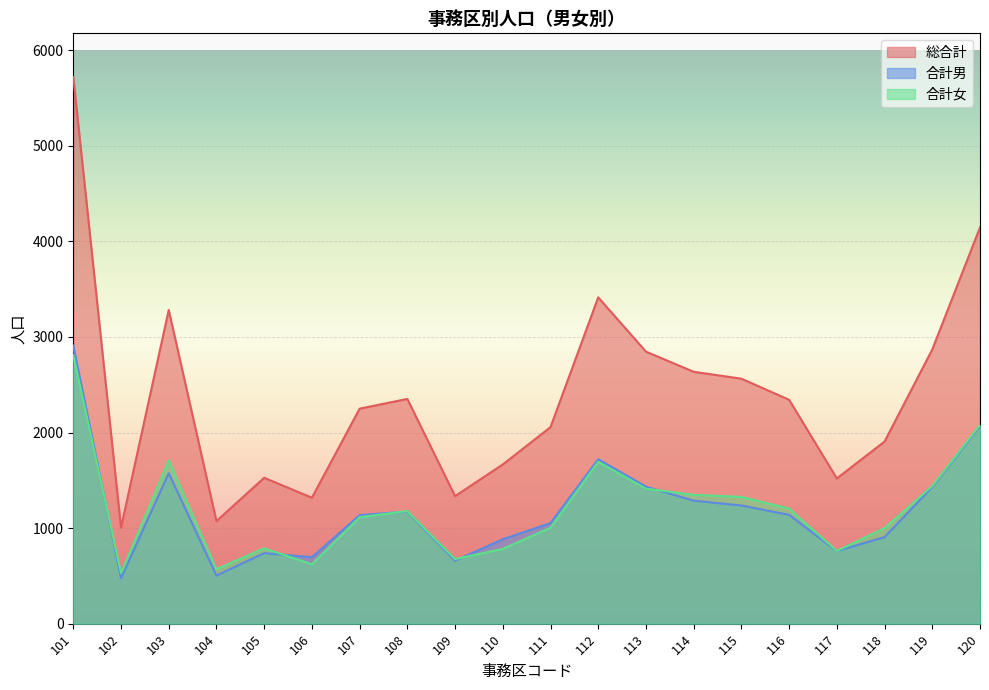

What is the value of the 合計女 point at the 14th from the left?

1349